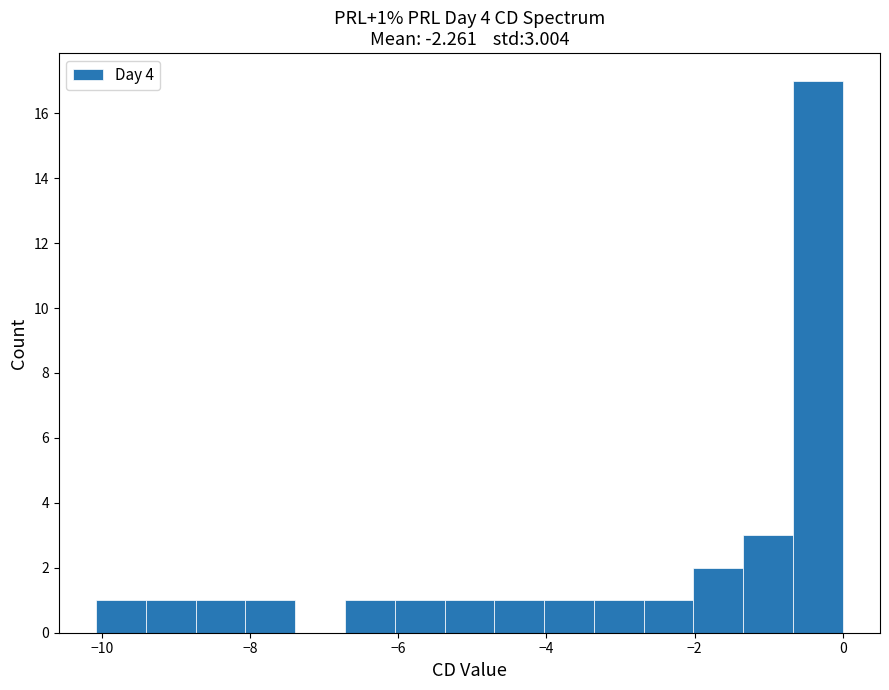

Read against the x-axis, roughly where is the centre of the tallest bar?

-0.4